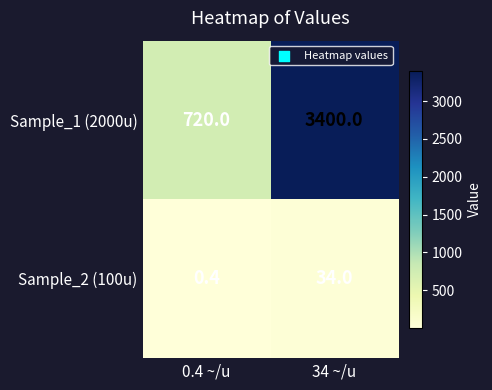

What is the maximum value shown in the chart?

3400.0